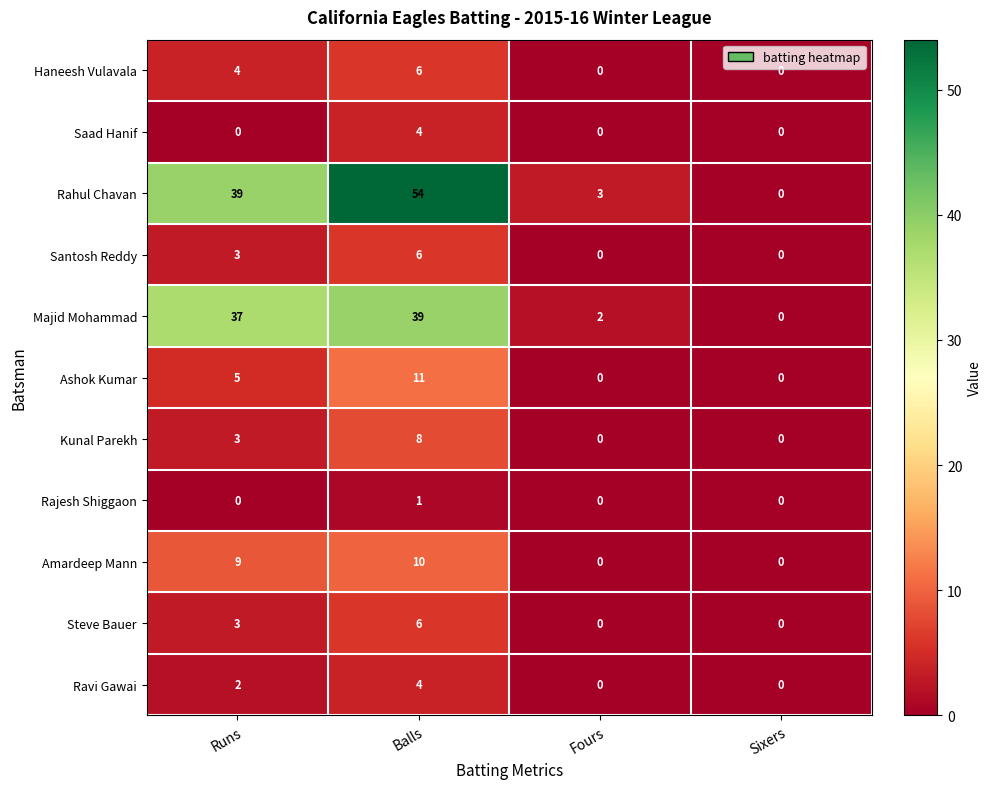

What is the sum of all Ravi Gawai values?

6